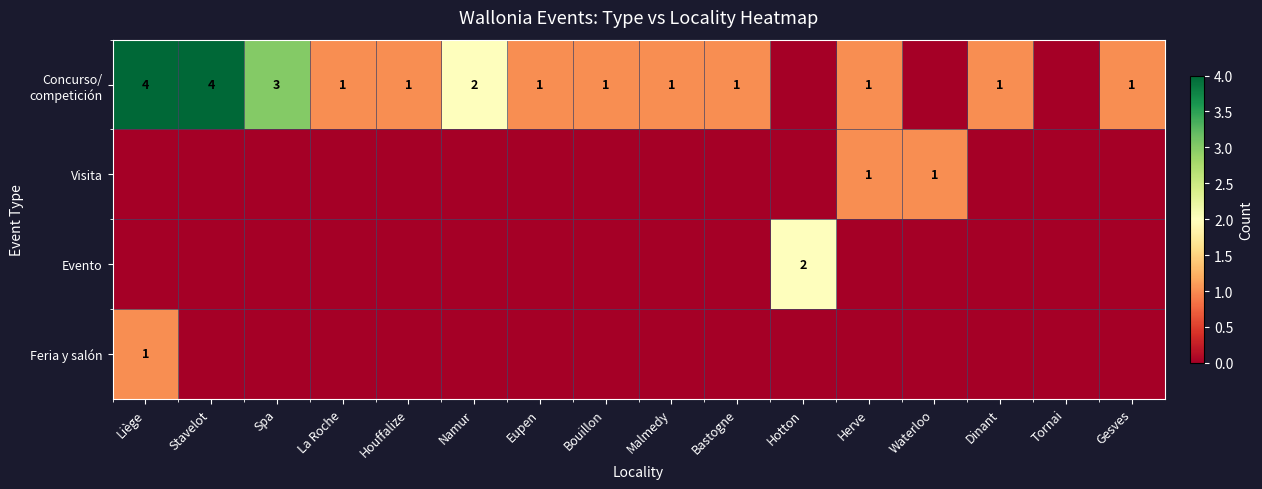

How many Concurso/ competición values are between 1 and 2?

10